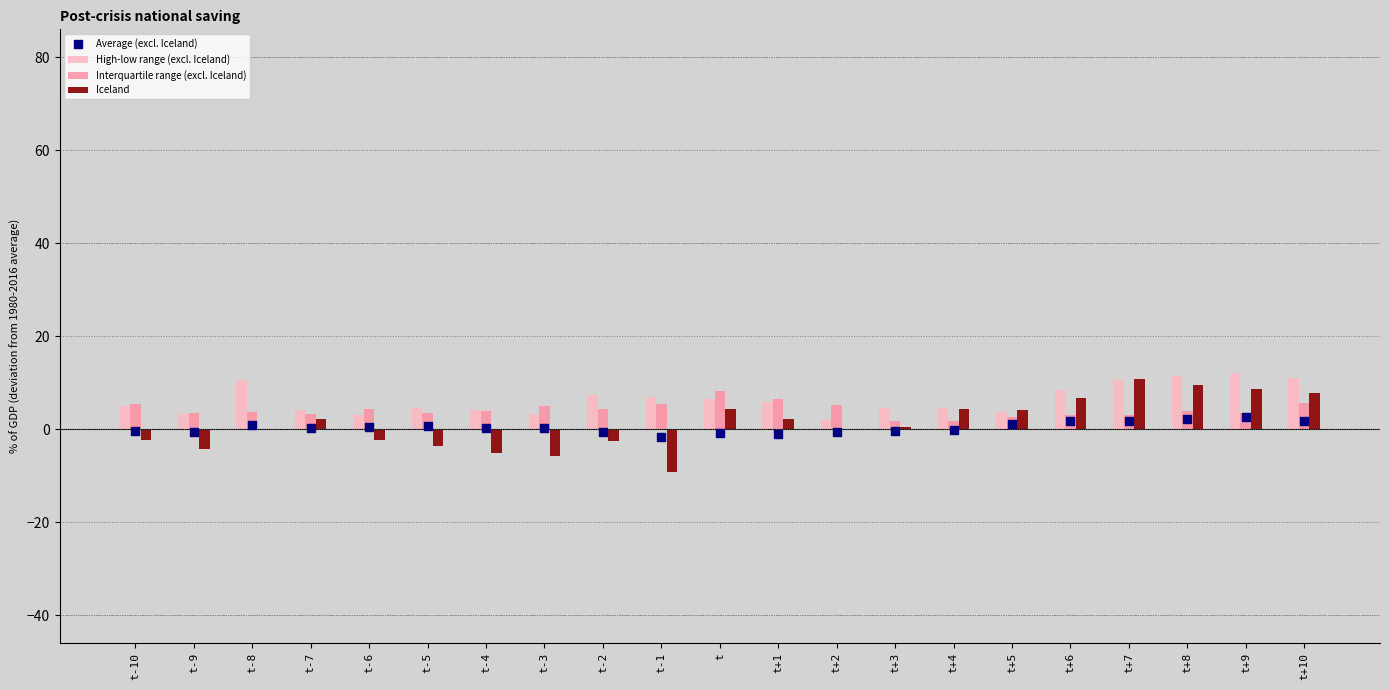

What is the total value across all series at t+6?

20.2